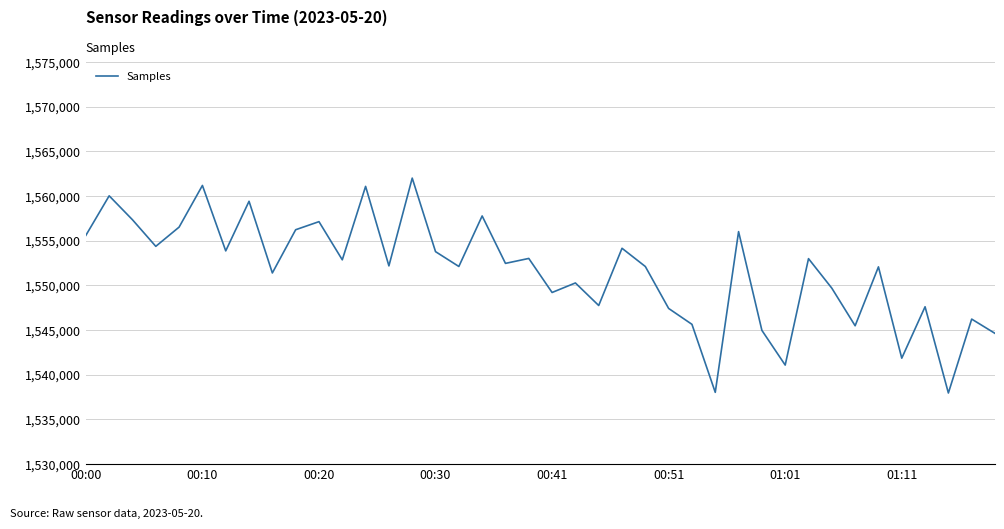

What is the greatest value displayed?

1562008